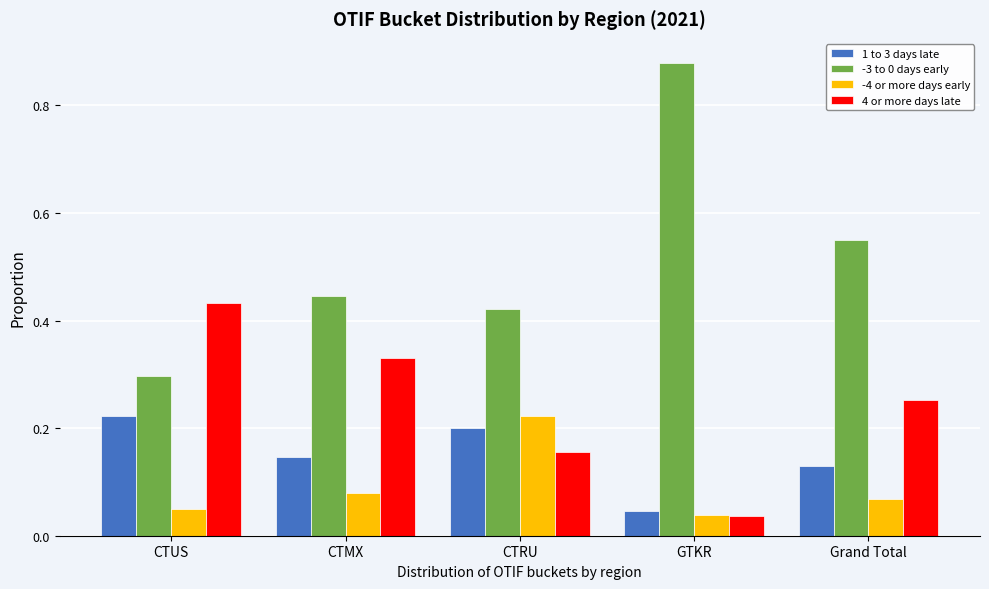

At which category does the chart reach its peak across all series?

GTKR